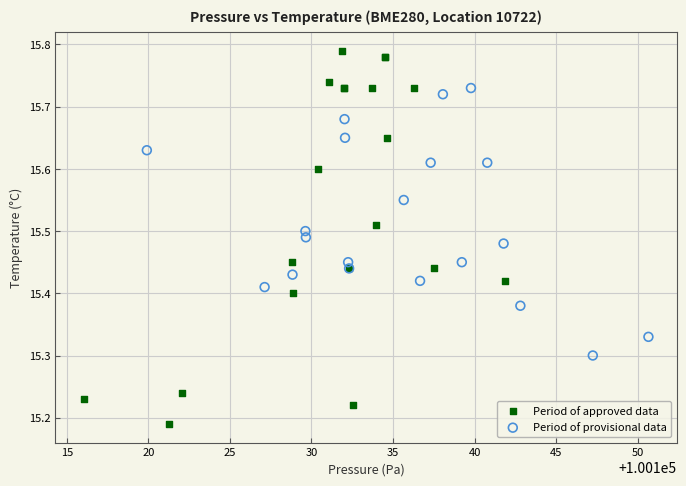

What are all the series names shown in the legend?

Period of approved data, Period of provisional data